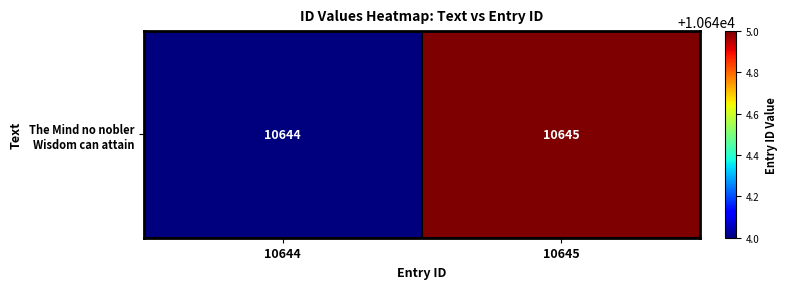

The chart shows a value of 10645 at 10645. True or false?

True